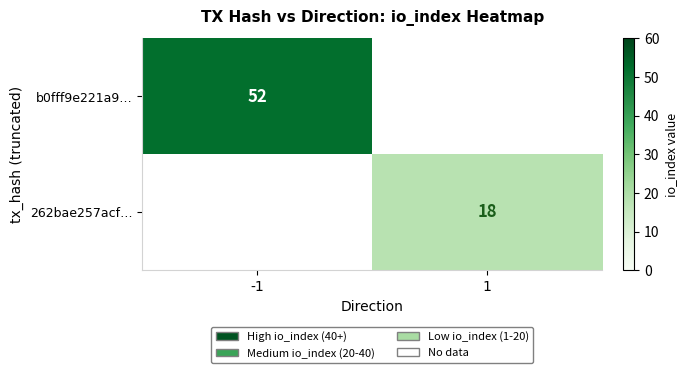

Is it true that b0fff9e221a9… equals 52 at -1?

True